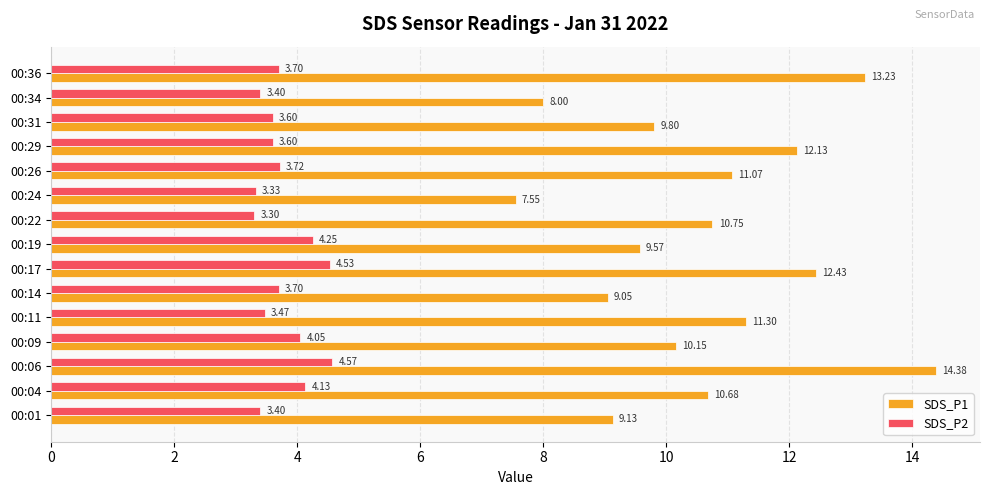

Is the value of SDS_P2 at 00:01 greater than the value of SDS_P1 at 00:06?

No